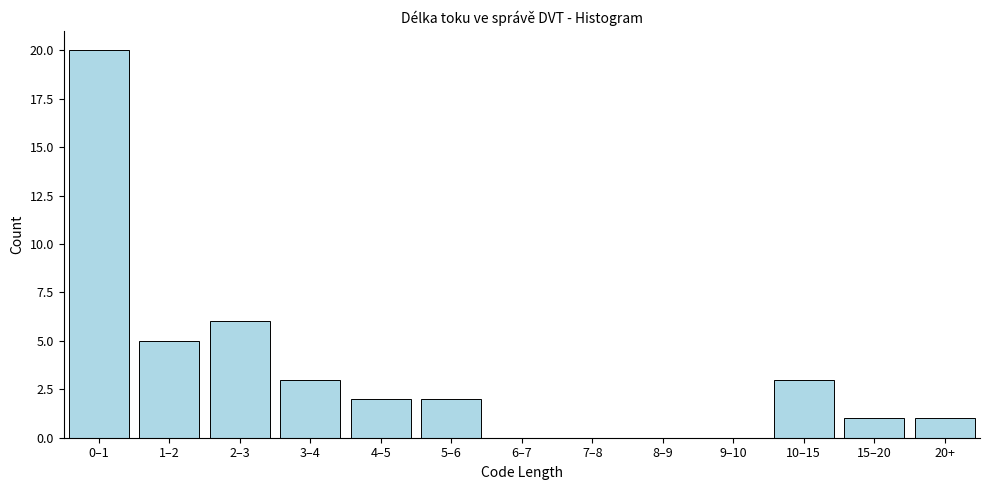

Reading left to right, extract all data points from this chart.

0–1=20	1–2=5	2–3=6	3–4=3	4–5=2	5–6=2	6–7=0	7–8=0	8–9=0	9–10=0	10–15=3	15–20=1	20+=1